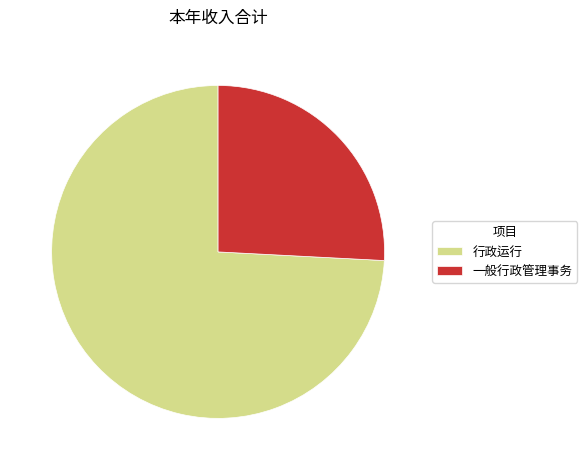

Does 行政运行 account for over 50% of the chart?

Yes